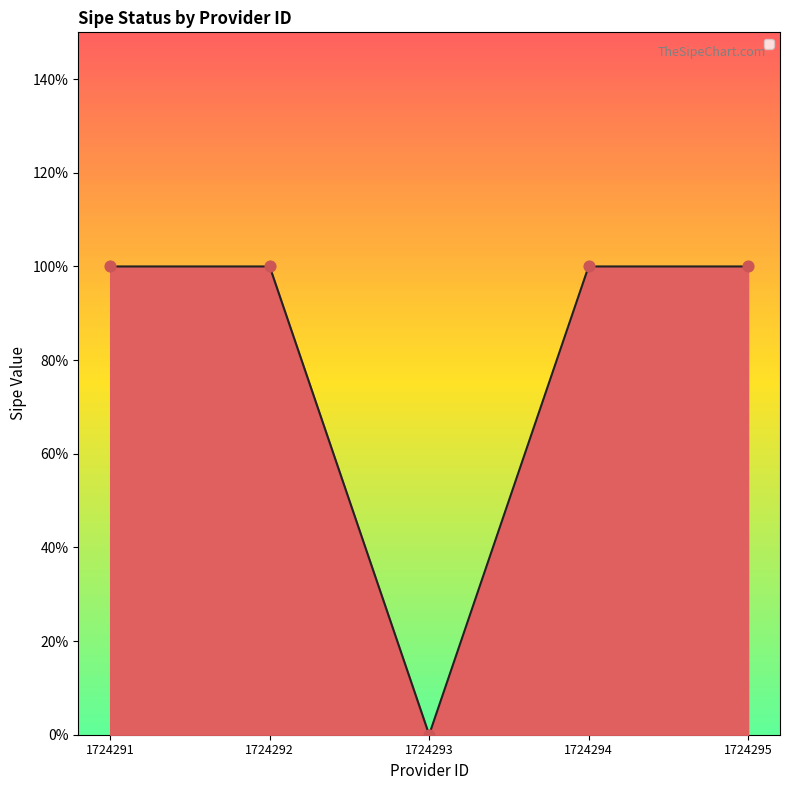

What is the change in value from 1724291 to 1724293?

-1